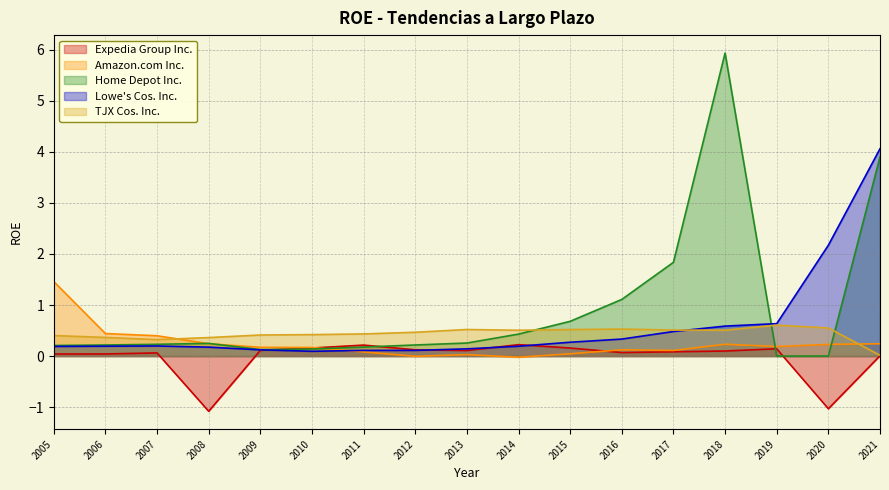

Is the value of Expedia Group Inc. at 2007 greater than the value of Home Depot Inc. at 2006?

No